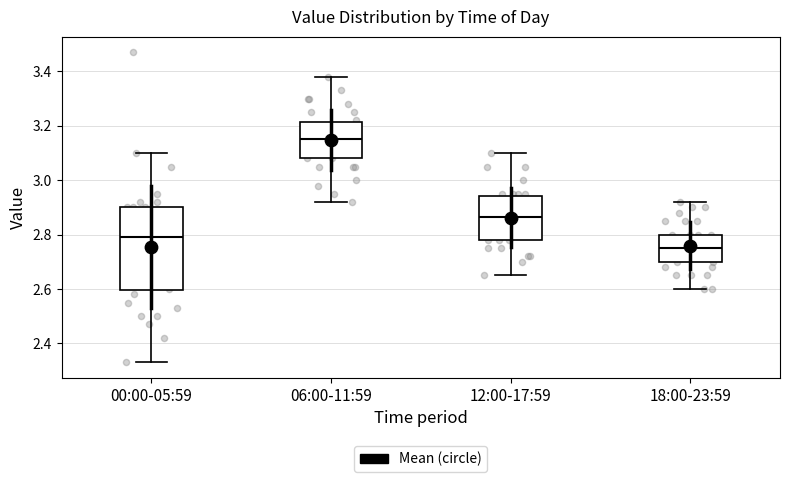

Reading left to right, transcribe this box plot: for each box, give where its median line is, the range the box spans, and where its two whiskers end, as read against the y-axis. The values are not printed on the chart, so give them approximately, as read against the axis.

00:00-05:59: median 2.80, box 2.60 to 2.90, whiskers 2.34 to 3.10
06:00-11:59: median 3.16, box 3.08 to 3.22, whiskers 2.92 to 3.38
12:00-17:59: median 2.86, box 2.78 to 2.94, whiskers 2.66 to 3.10
18:00-23:59: median 2.76, box 2.70 to 2.80, whiskers 2.60 to 2.92